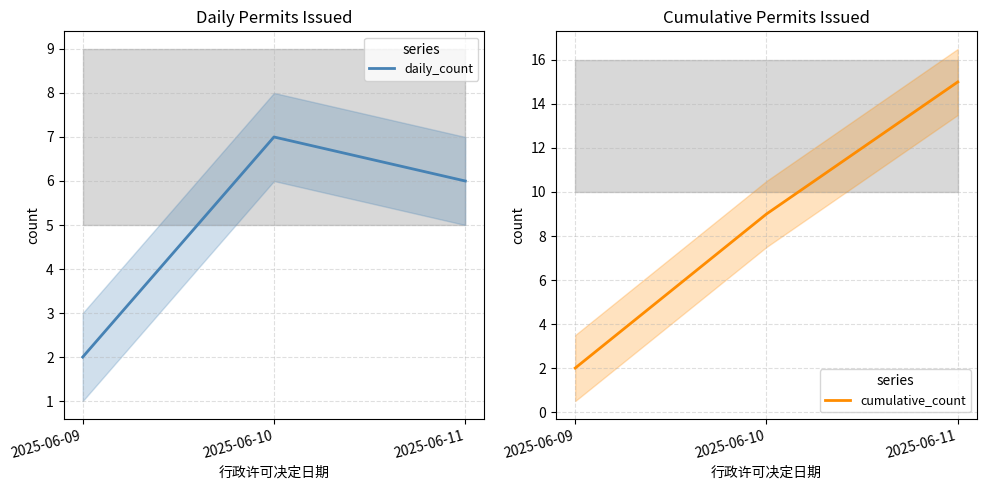

The value of cumulative_count at 2025-06-10 is 5. True or false?

False